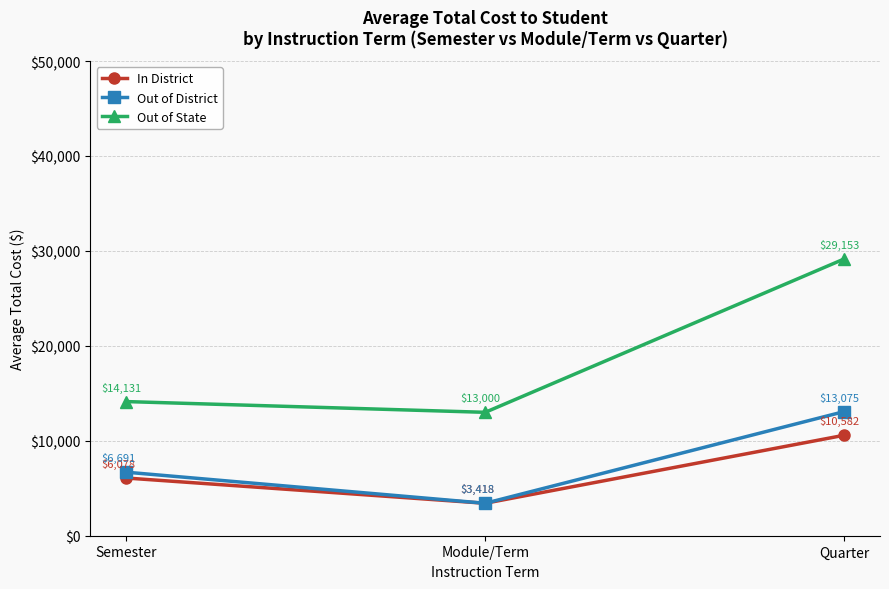

At which category does the chart reach its minimum across all series?

Module/Term